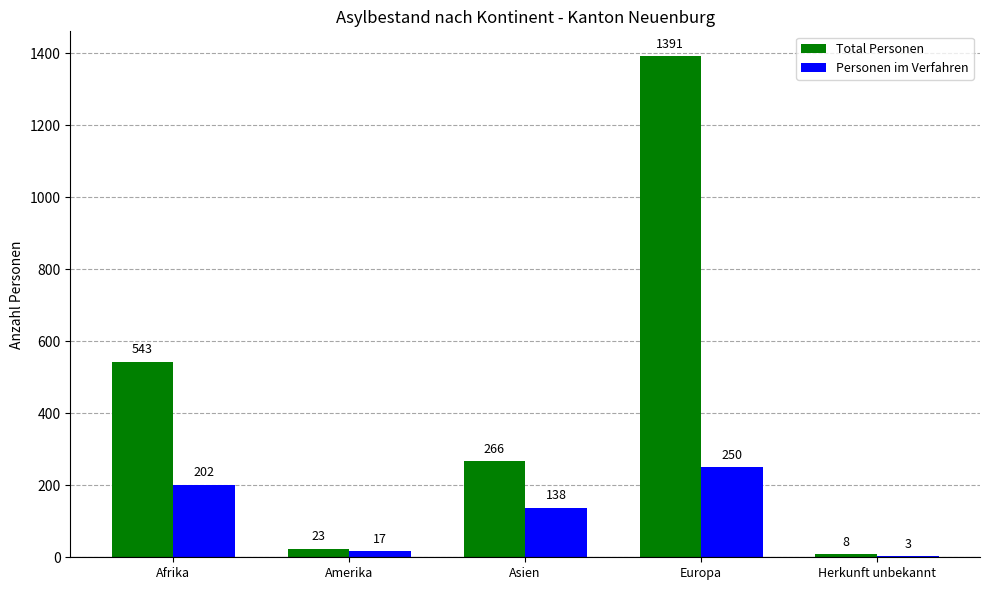

Reading right to left, extract all data points from this chart.

Total Personen: 8	1391	266	23	543
Personen im Verfahren: 3	250	138	17	202